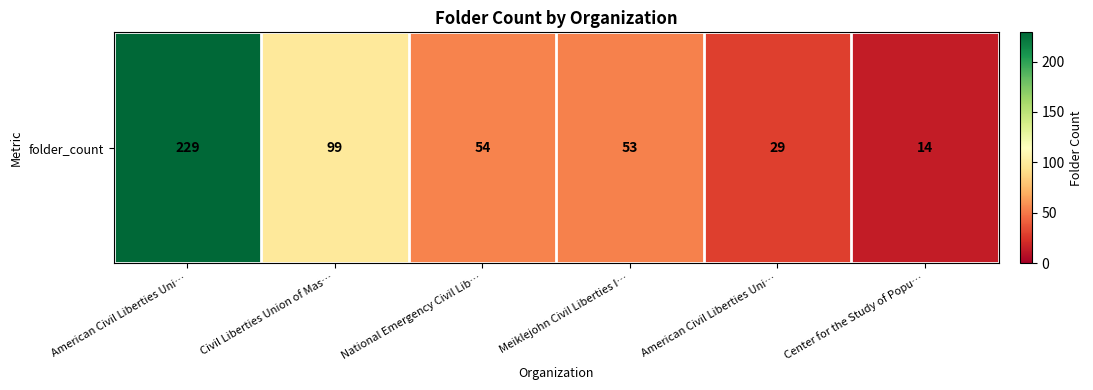

The chart shows a value of 17 at Meiklejohn Civil Liberties I…. True or false?

False